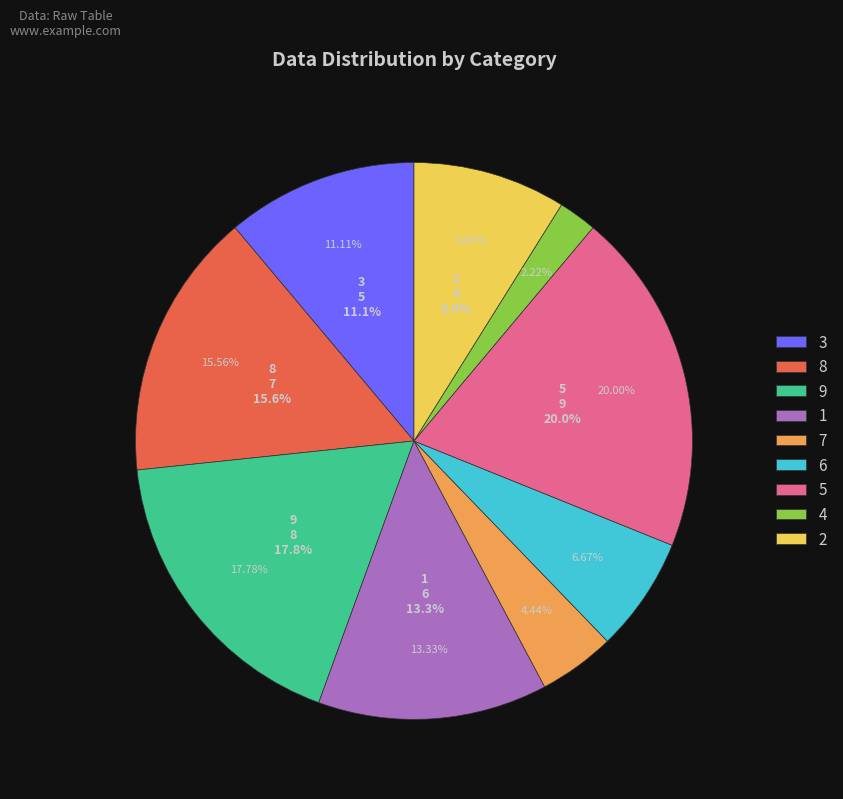

Which slice is the smallest?

4